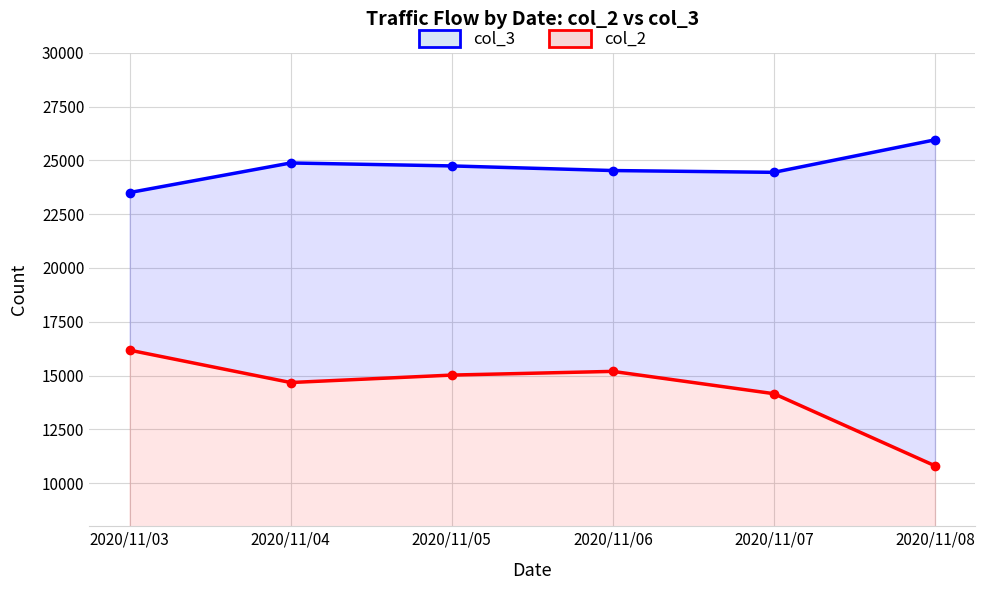

At which label does col_2 first exceed 15024?

2020/11/03